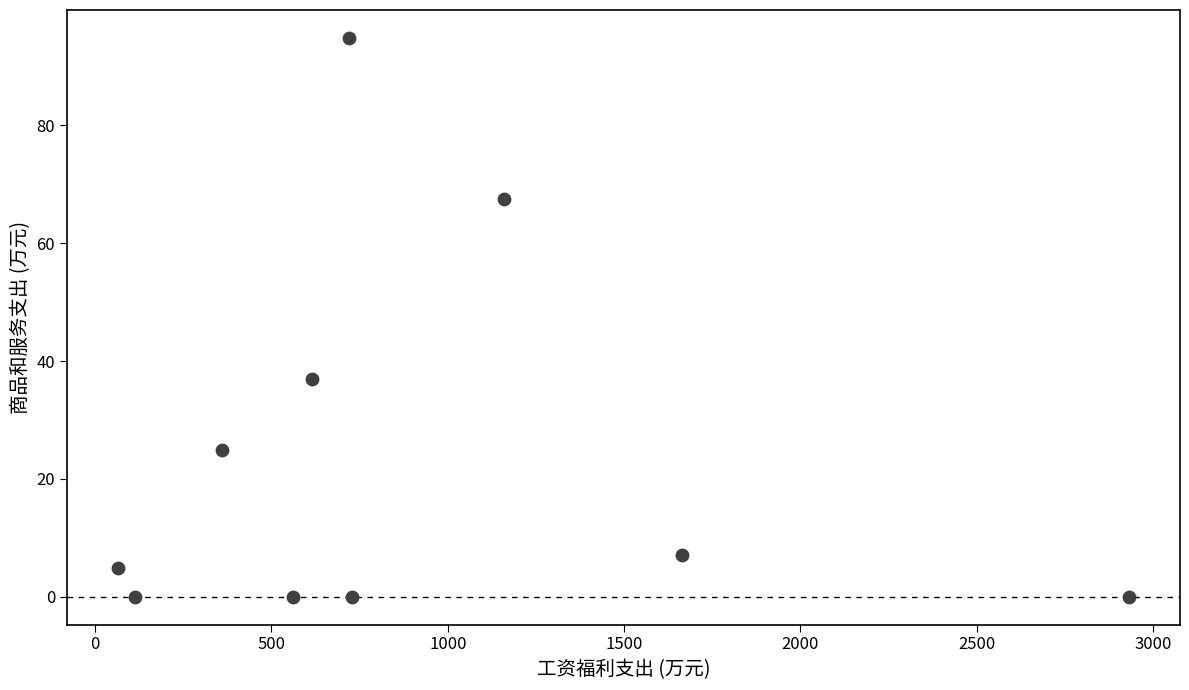

What is the average X value?

891.5